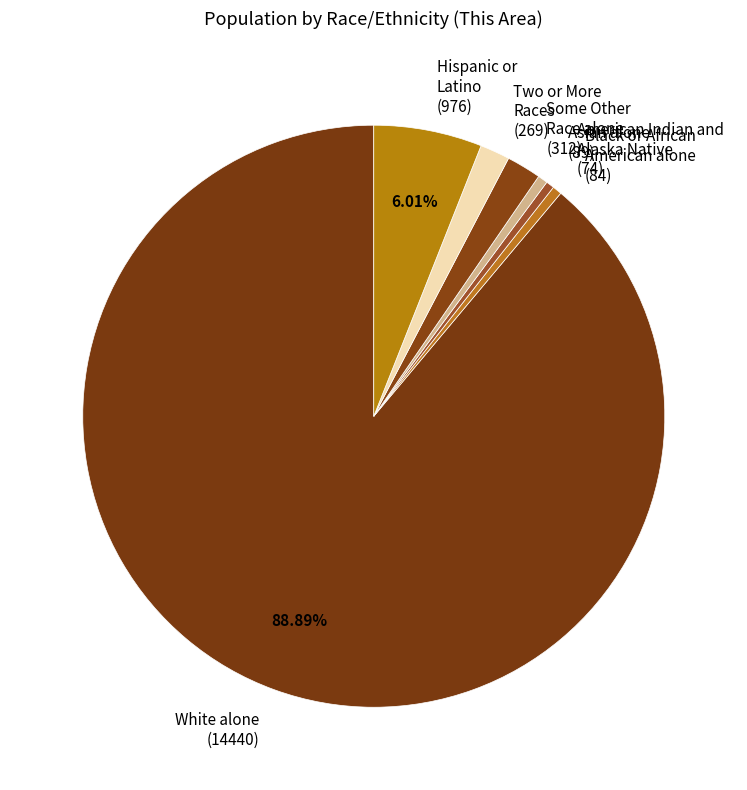

Is the sum of Black or African American alone (84) and American Indian and Alaska Native (74) greater than half?

No